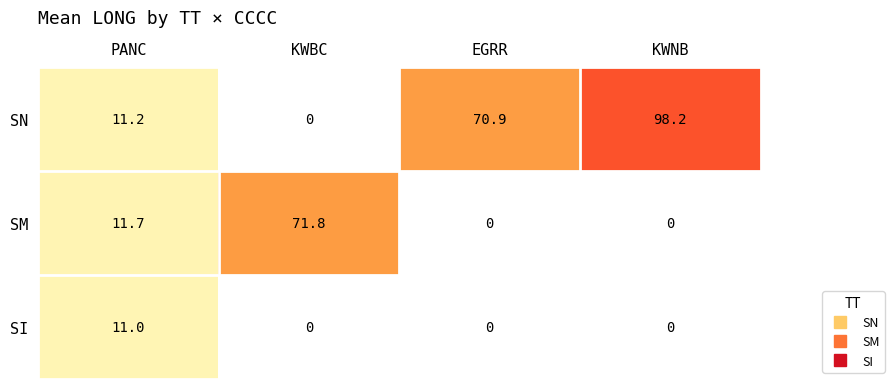

Which category has the highest value in the SN series?

KWNB